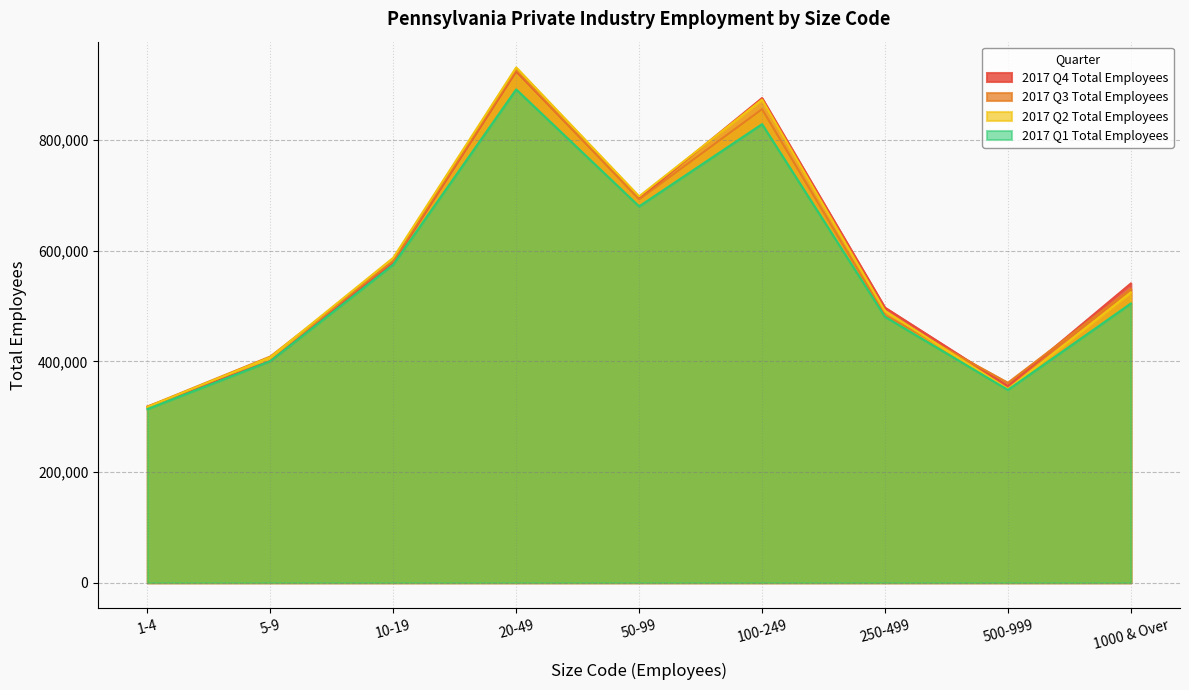

What is the maximum value shown in the chart?

931256